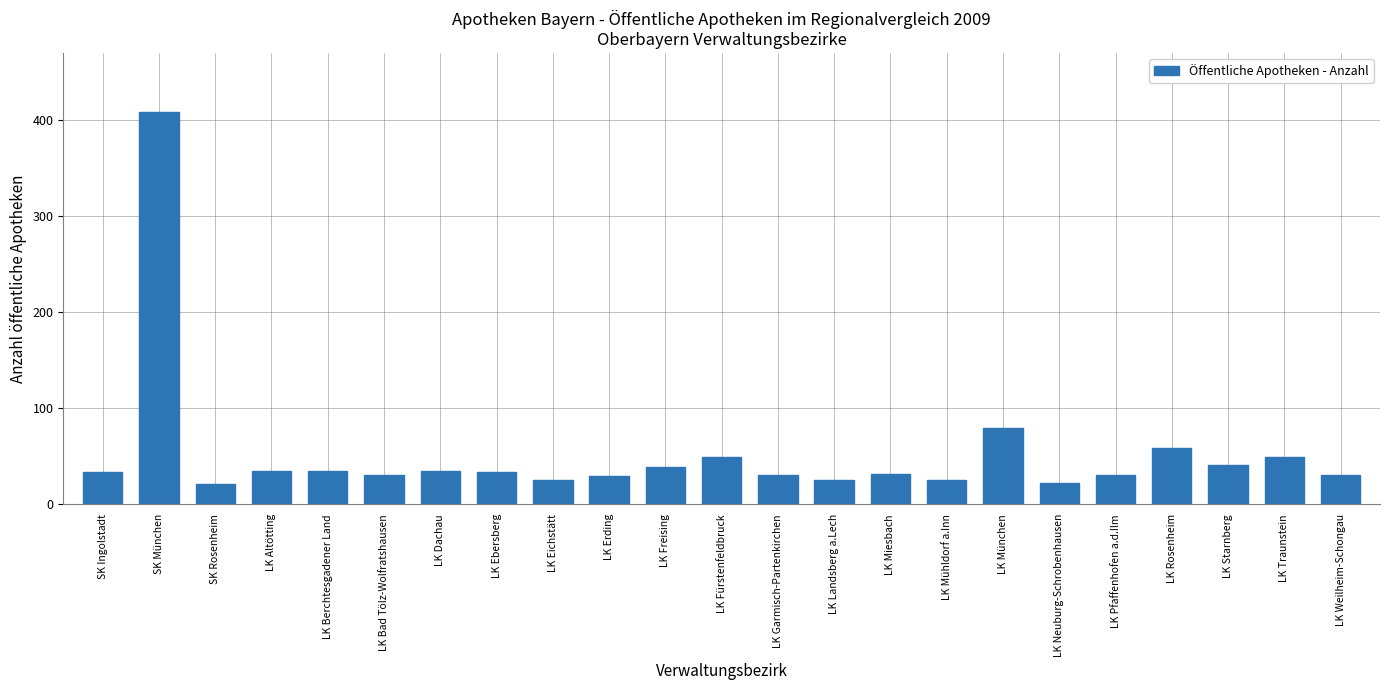

What is the difference between the values at LK Bad Tölz-Wolfratshausen and LK Starnberg?

10